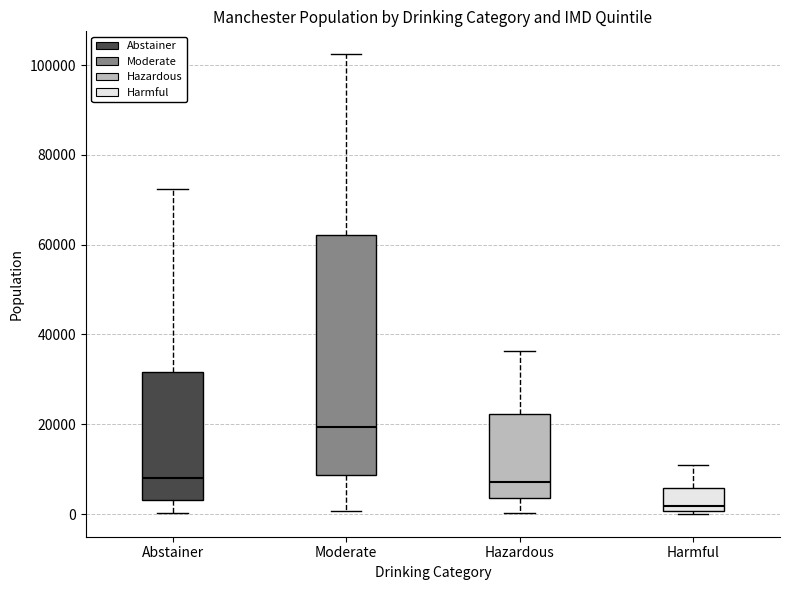

Reading left to right, read every box against the y-axis: the position of its median line, the range the box covers, and the ends of its whiskers. The values are not printed on the chart, so give them approximately, as read against the axis.

Abstainer: median 8000, box 4000 to 32000, whiskers 0 to 72000
Moderate: median 20000, box 8000 to 62000, whiskers 0 to 102000
Hazardous: median 8000, box 4000 to 22000, whiskers 0 to 36000
Harmful: median 2000, box 0 to 6000, whiskers 0 (just below the box's lower edge) to 10000